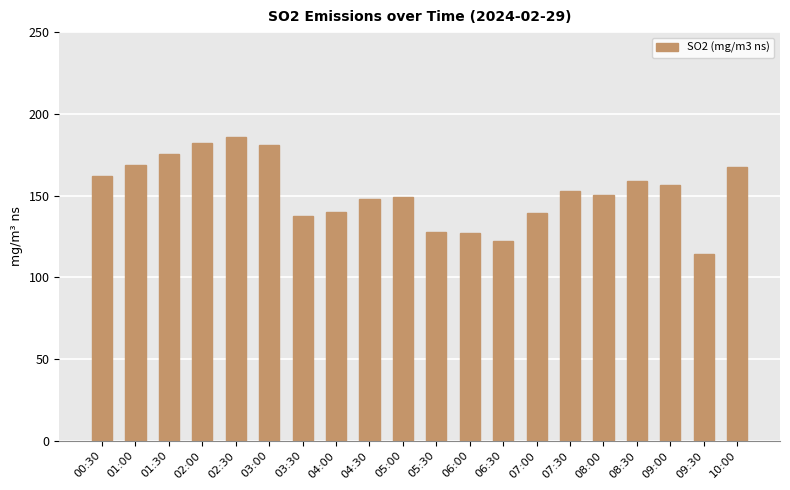

What value does the data have at 01:00?

168.7